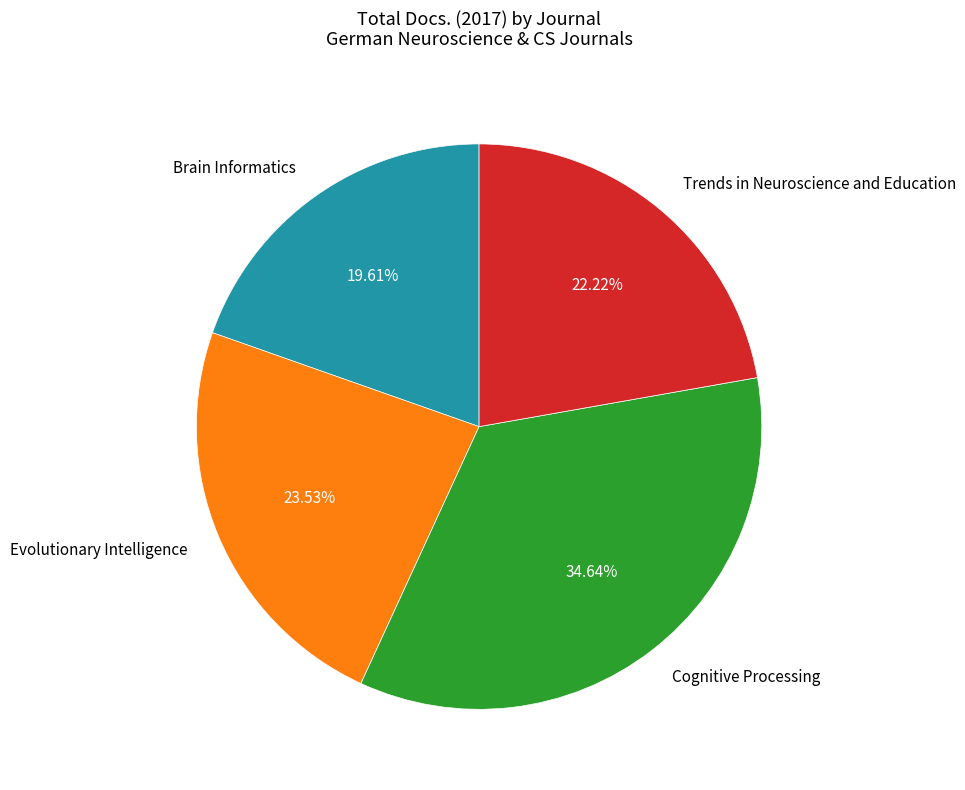

Is Brain Informatics the majority of the pie?

No